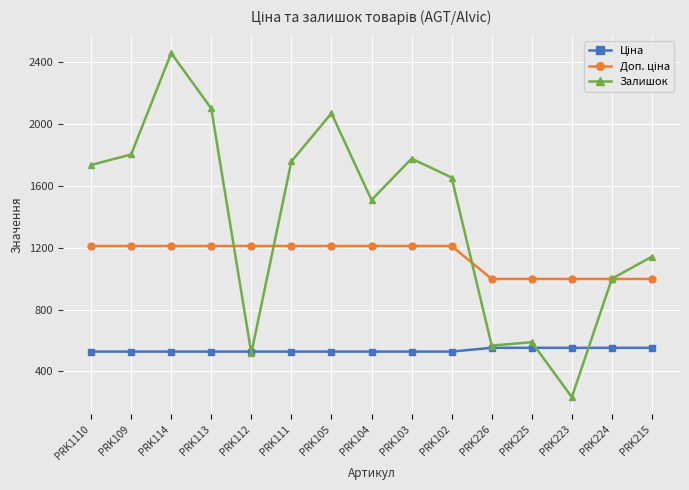

What is the total value across all series at PRK223?

1784.2